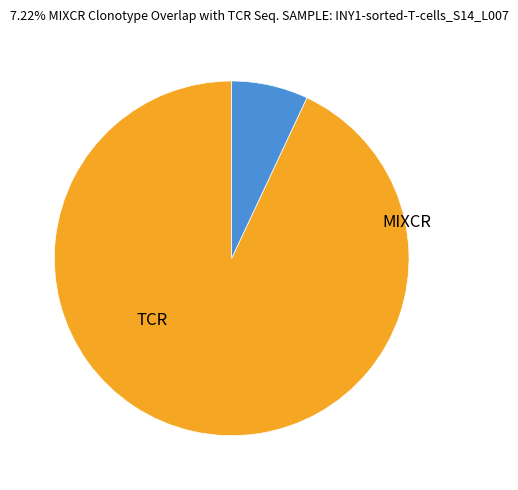

Is there any slice that represents more than half of the pie?

Yes